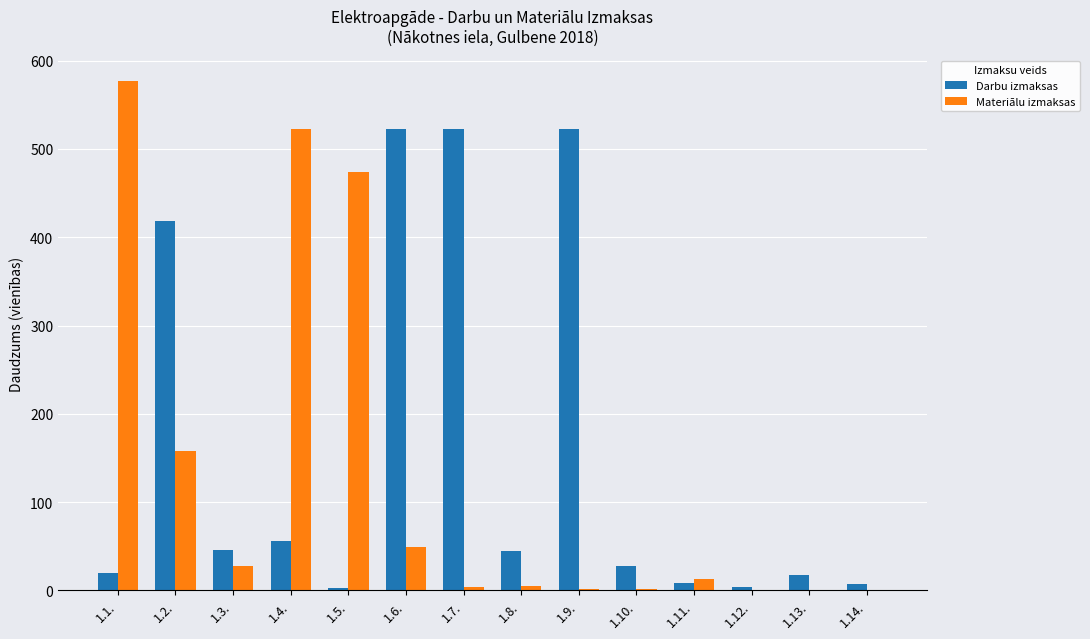

Is the value of Darbu izmaksas at 1.13. greater than the value of Materiālu izmaksas at 1.6.?

No